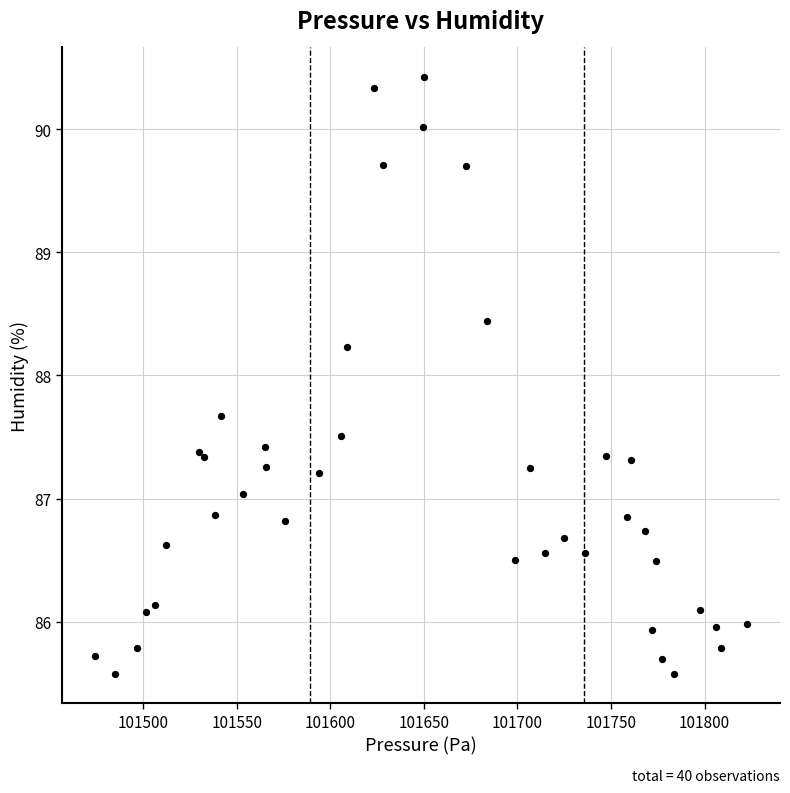

What Y value in the scatter plot is closest to 88?

88.2